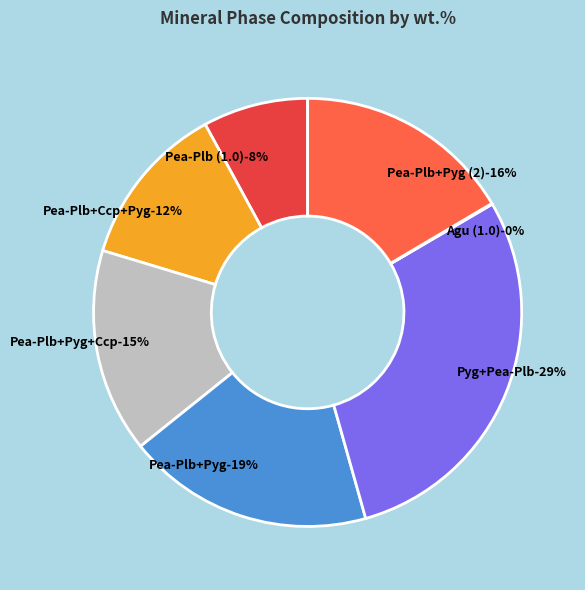

How much of the chart is everything except Agu (1.0)?

99.9%